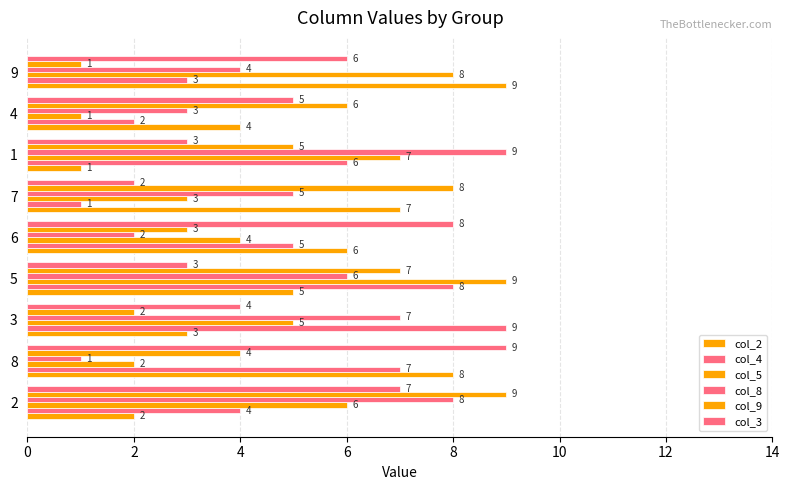

How many series are shown in this chart?

6